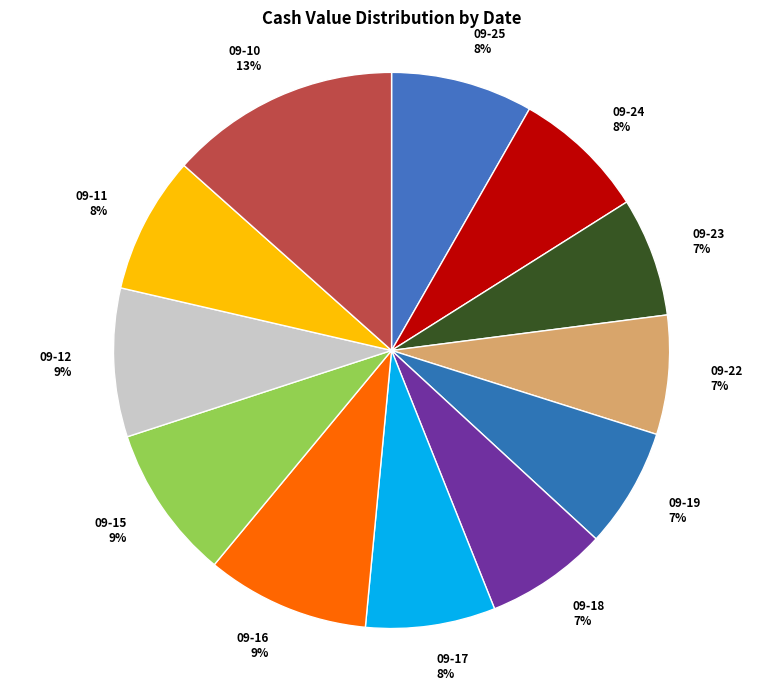

Is the sum of 09-10 and 09-19 greater than half?

No